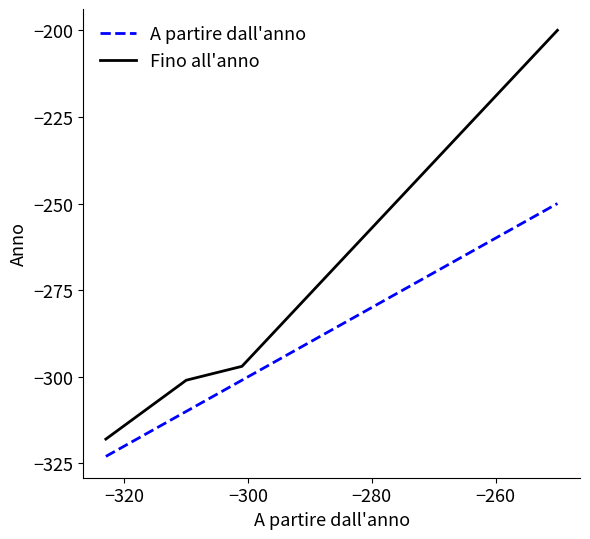

What are all the series names shown in the legend?

A partire dall'anno, Fino all'anno